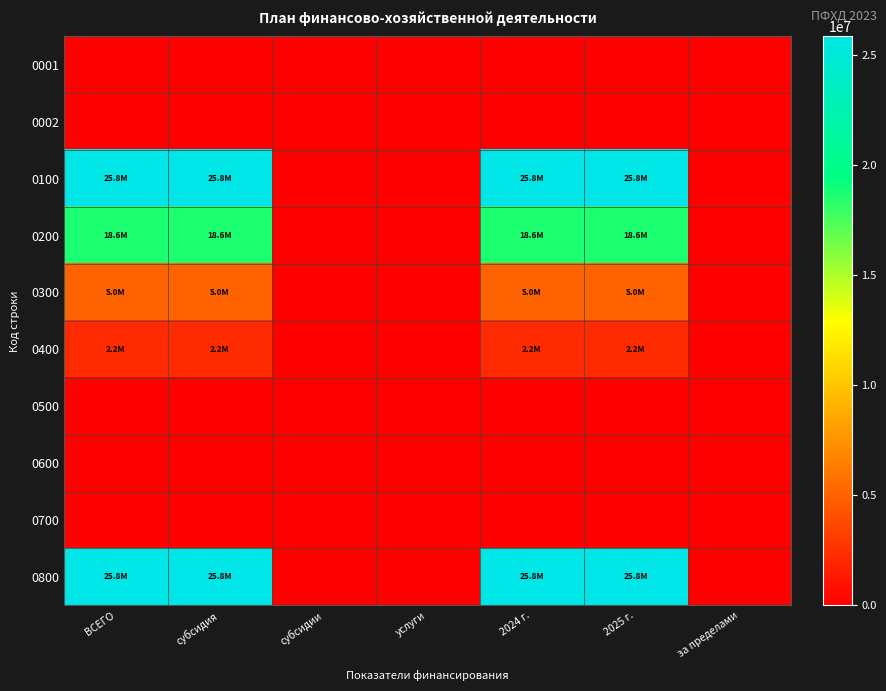

Reading right to left, what are all the values shown in this chart?

0001: за пределами=0.0	2025 г.=0.0	2024 г.=0.0	услуги=0.0	субсидии=0.0	субсидия=0.0	ВСЕГО=0.0
0002: за пределами=0.0	2025 г.=0.0	2024 г.=0.0	услуги=0.0	субсидии=0.0	субсидия=0.0	ВСЕГО=0.0
0100: за пределами=0.0	2025 г.=25831321.4	2024 г.=25831321.4	услуги=0.0	субсидии=0.0	субсидия=25831321.4	ВСЕГО=25831321.4
0200: за пределами=0.0	2025 г.=18650000.0	2024 г.=18650000.0	услуги=0.0	субсидии=0.0	субсидия=18650000.0	ВСЕГО=18650000.0
0300: за пределами=0.0	2025 г.=5000000.0	2024 г.=5000000.0	услуги=0.0	субсидии=0.0	субсидия=5000000.0	ВСЕГО=5000000.0
0400: за пределами=0.0	2025 г.=2181321.4	2024 г.=2181321.4	услуги=0.0	субсидии=0.0	субсидия=2181321.4	ВСЕГО=2181321.4
0500: за пределами=0.0	2025 г.=0.0	2024 г.=0.0	услуги=0.0	субсидии=0.0	субсидия=0.0	ВСЕГО=0.0
0600: за пределами=0.0	2025 г.=0.0	2024 г.=0.0	услуги=0.0	субсидии=0.0	субсидия=0.0	ВСЕГО=0.0
0700: за пределами=0.0	2025 г.=0.0	2024 г.=0.0	услуги=0.0	субсидии=0.0	субсидия=0.0	ВСЕГО=0.0
0800: за пределами=0.0	2025 г.=25831321.4	2024 г.=25831321.4	услуги=0.0	субсидии=0.0	субсидия=25831321.4	ВСЕГО=25831321.4